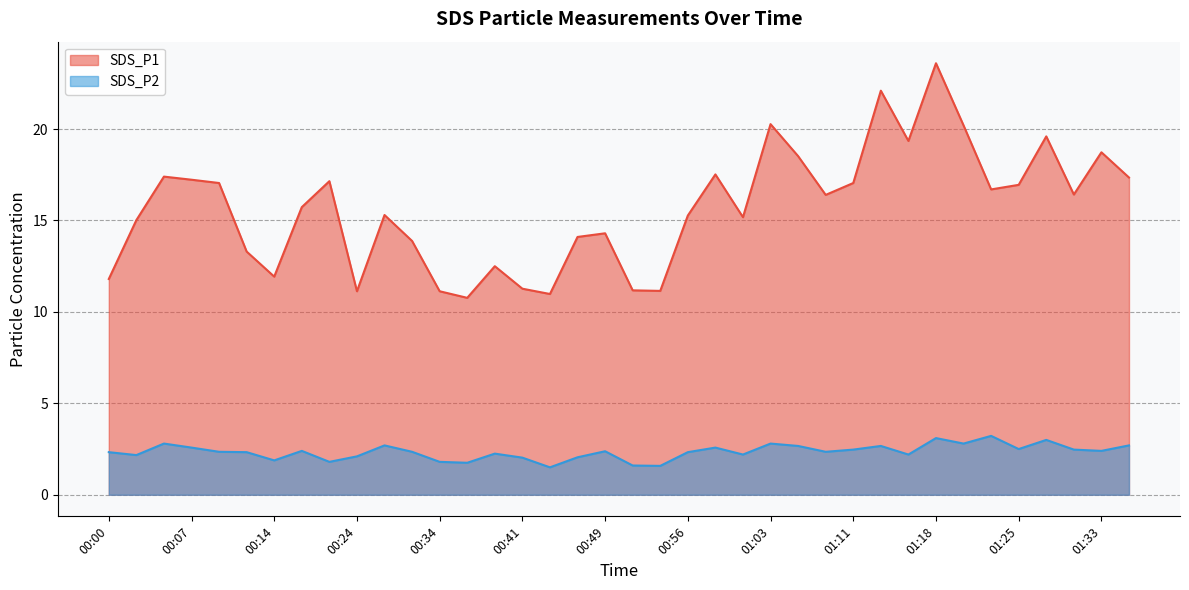

What is the average value of the SDS_P1 series?

15.7